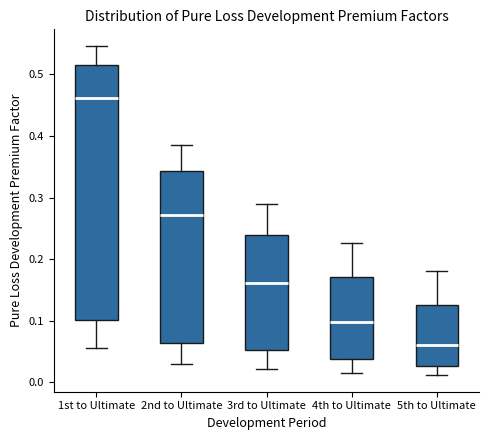

Where does the upper whisker of the box for 3rd to Ultimate end on the y-axis? The values are not printed on the chart, so give them approximately, as read against the axis.

0.29